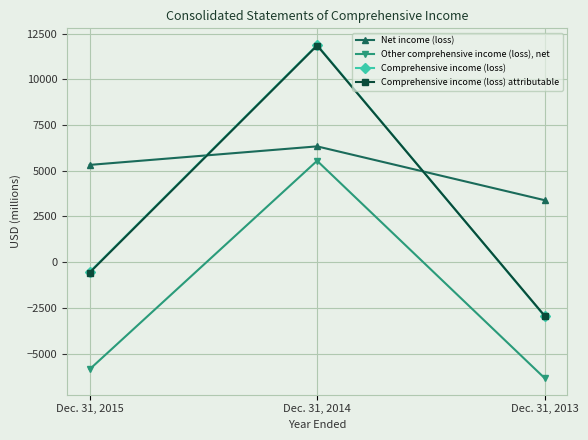

At which category is the sum across all series the highest?

Dec. 31, 2014